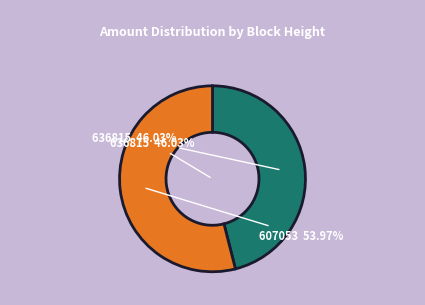

What percentage is the 636815 slice, to the nearest percent?

46%